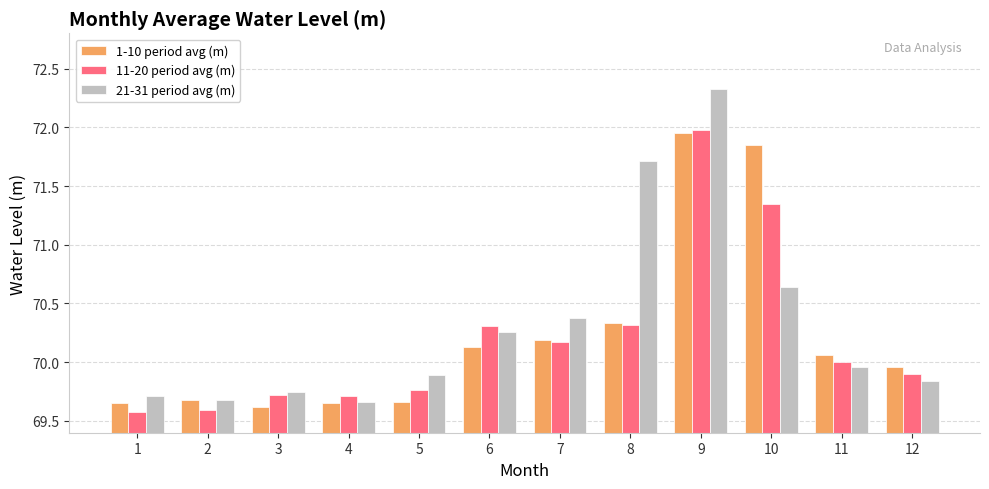

What is the value of the 21-31 period avg (m) bar at the 8th from the left?

71.7